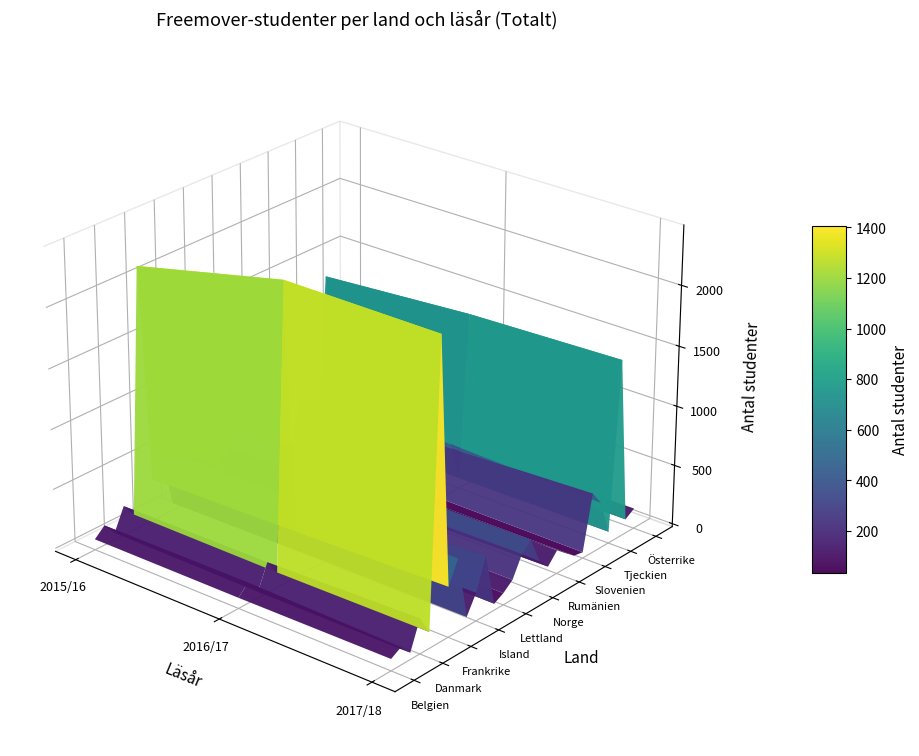

What is the sum of the Belgien values at 0 and 2?

136